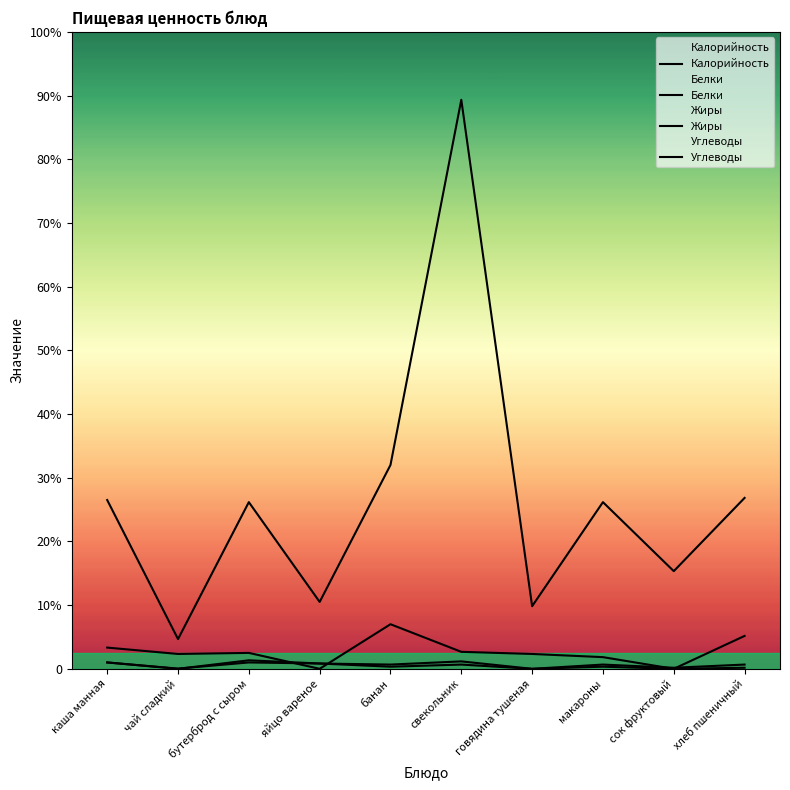

Reading right to left, what are all the values shown in this chart?

Калорийность: 161.0	92.0	157.0	59.0	536.0	192.0	63.0	157.0	28.0	159.0
Белки: 4.0	1.0	4.0	0.0	4.0	2.0	5.0	6.0	0.2	6.0
Жиры: 1.0	0.0	2.0	0.0	7.0	4.0	5.0	8.0	0.0	6.0
Углеводы: 31.0	0.0	11.0	14.0	16.0	42.0	0.0	15.0	14.0	20.0